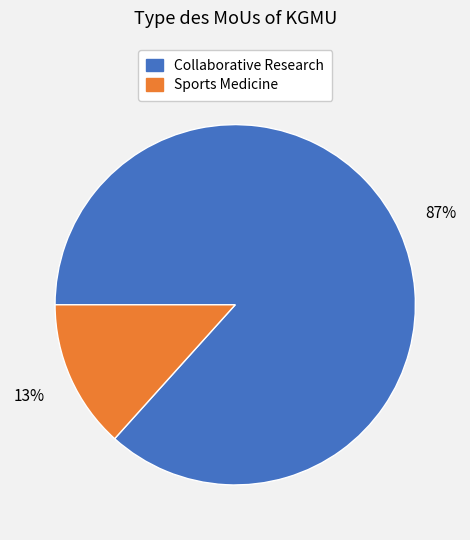

To the nearest percent, what is the average slice percentage?

50%